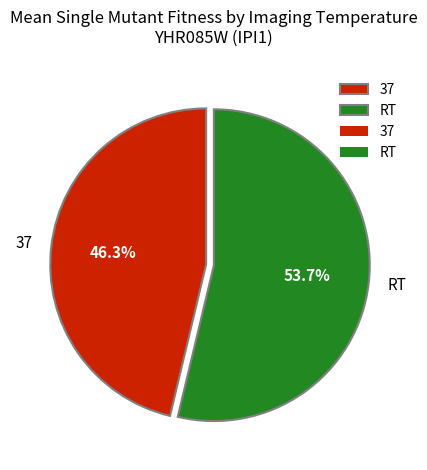

Is it true that RT is 54% of the pie?

True